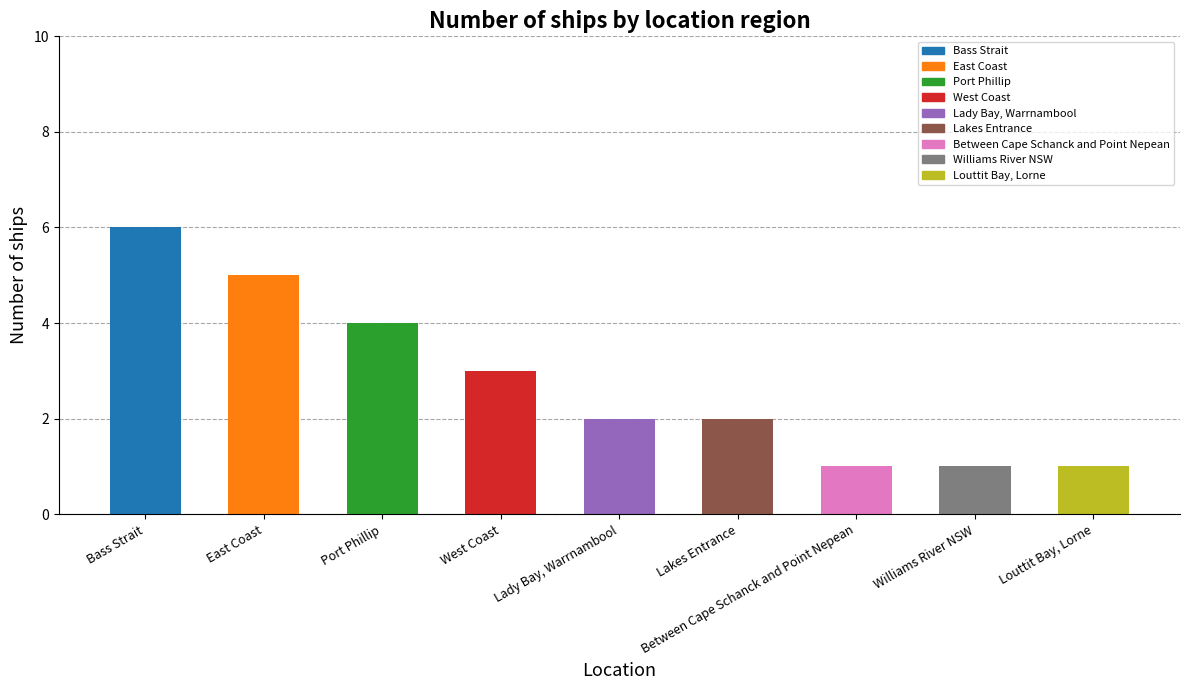

What is the sum of the values at Williams River NSW and Lady Bay, Warrnambool?

3